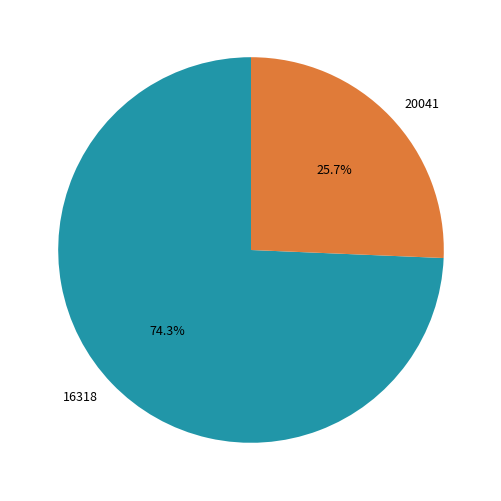

Does any single category account for the majority?

Yes